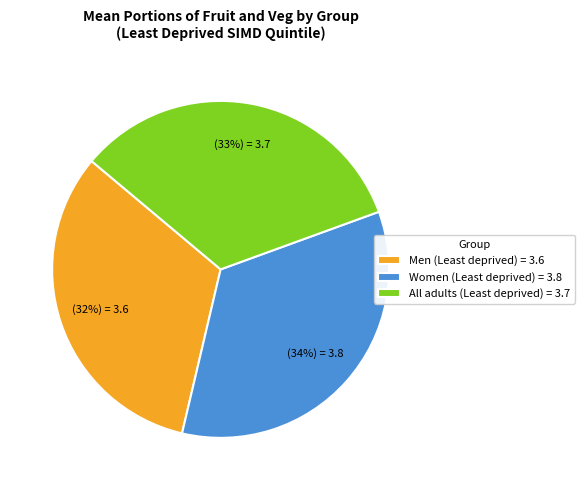

To the nearest percent, what percentage of the pie is Women (Least deprived)?

34%